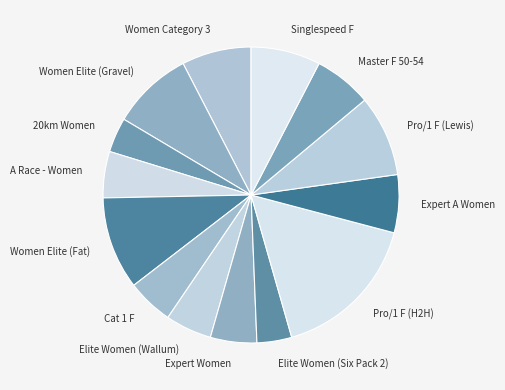

Approximately how many times larger is the value at Pro/1 F (Lewis) compared to Master F 50-54?

1.4